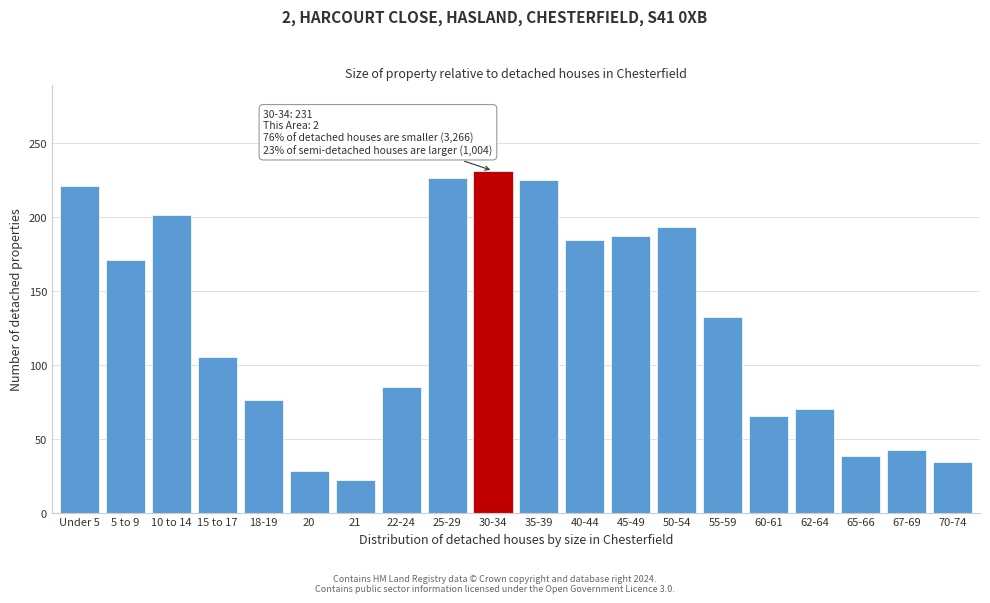

What is the value of the 18th bar from the left?

38